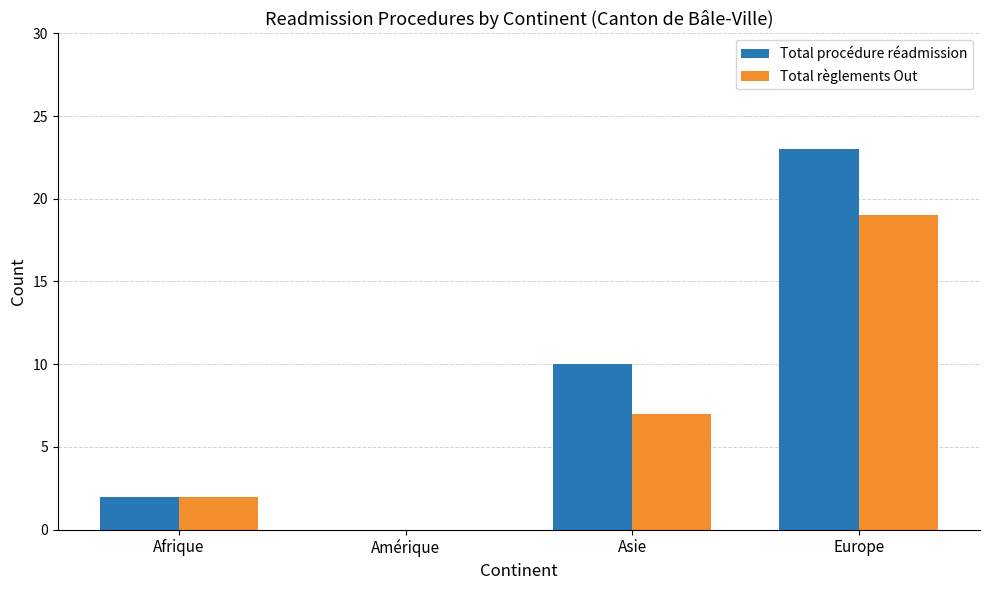

What is the total value across all series at Afrique?

4